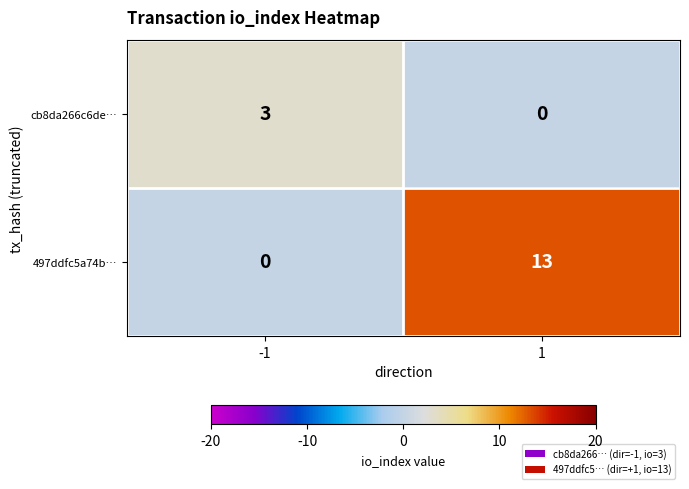

List the series in order of their peak value, highest first.

497ddfc5a74b…, cb8da266c6de…